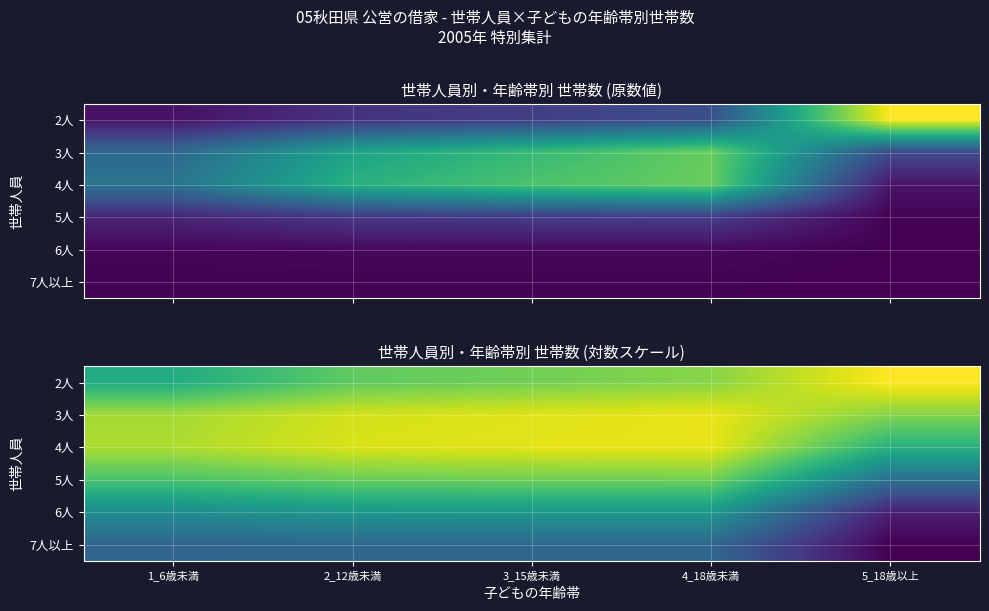

What is the total value across all series at 2_12歳未満?

33.7